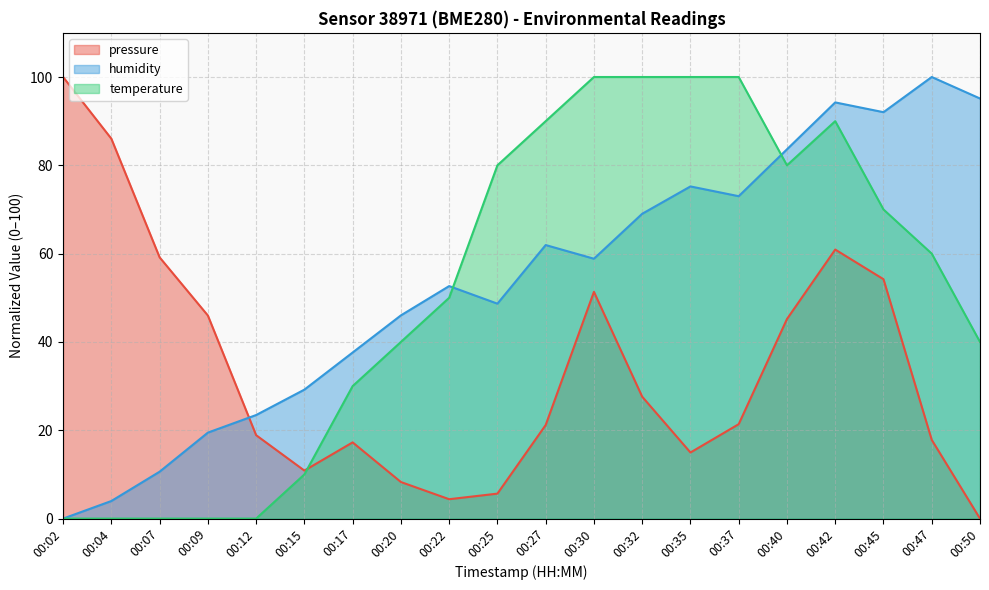

Where is the first local maximum for temperature?

00:42